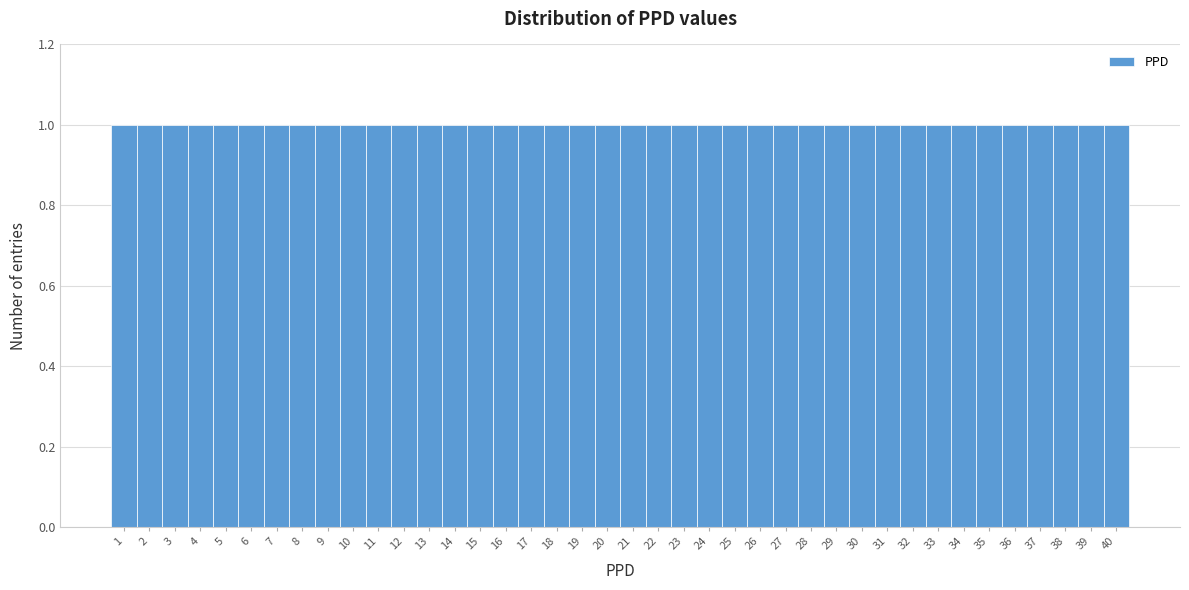

Reading left to right, list every bar in this chart as the range it spans on the x-axis followed by its height. The values are not printed on the chart, so give them approximately, as read against the axis.

0.5 to 1.5: 1
1.5 to 2.5: 1
2.5 to 3.5: 1
3.5 to 4.5: 1
4.5 to 5.5: 1
5.5 to 6.5: 1
6.5 to 7.5: 1
7.5 to 8.5: 1
8.5 to 9.5: 1
9.5 to 10.5: 1
10.5 to 11.5: 1
11.5 to 12.5: 1
12.5 to 13.5: 1
13.5 to 14.5: 1
14.5 to 15.5: 1
15.5 to 16.5: 1
16.5 to 17.5: 1
17.5 to 18.5: 1
18.5 to 19.5: 1
19.5 to 20.5: 1
20.5 to 21.5: 1
21.5 to 22.5: 1
22.5 to 23.5: 1
23.5 to 24.5: 1
24.5 to 25.5: 1
25.5 to 26.5: 1
26.5 to 27.5: 1
27.5 to 28.5: 1
28.5 to 29.5: 1
29.5 to 30.5: 1
30.5 to 31.5: 1
31.5 to 32.5: 1
32.5 to 33.5: 1
33.5 to 34.5: 1
34.5 to 35.5: 1
35.5 to 36.5: 1
36.5 to 37.5: 1
37.5 to 38.5: 1
38.5 to 39.5: 1
39.5 to 40.5: 1